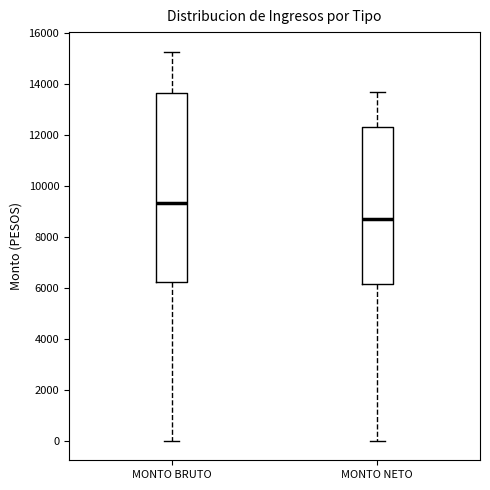

Reading left to right, read every box against the y-axis: the position of its median line, the range the box covers, and the ends of its whiskers. The values are not printed on the chart, so give them approximately, as read against the axis.

MONTO BRUTO: median 9400, box 6200 to 13600, whiskers 0 to 15200
MONTO NETO: median 8800, box 6200 to 12400, whiskers 0 to 13600